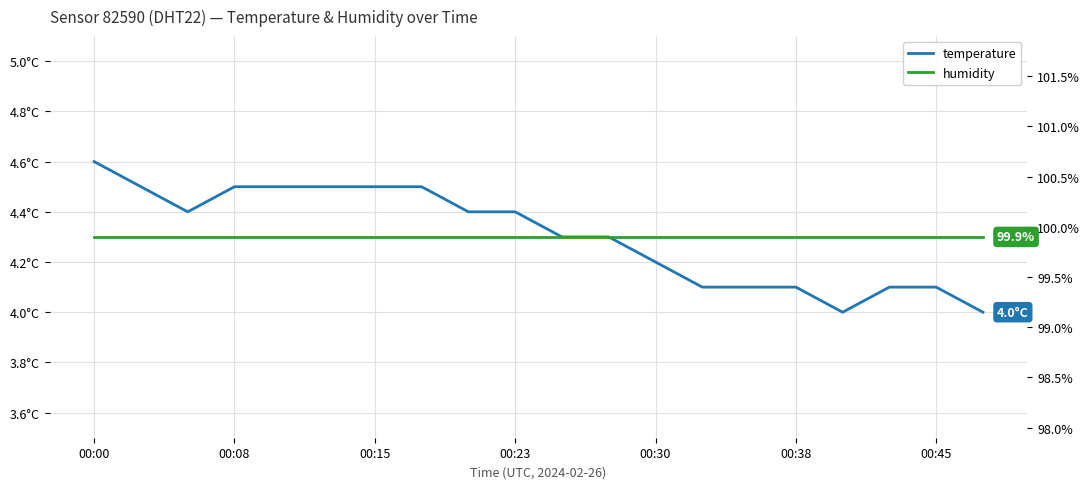

True or false: humidity and temperature cross at least once.

False